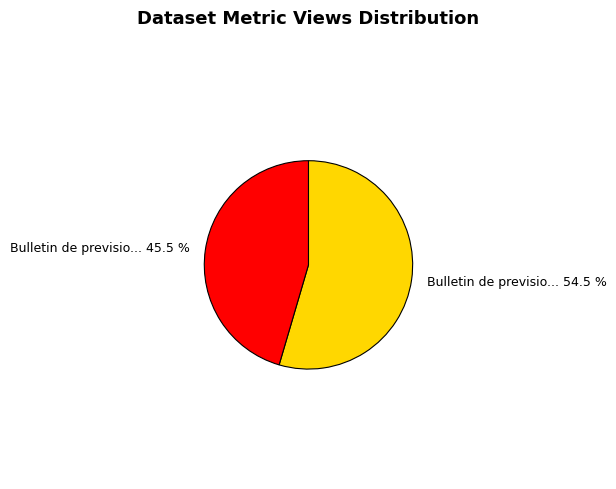

Is the sum of Bulletin de previsio... 45.5 % and Bulletin de previsio... 54.5 % greater than half?

Yes